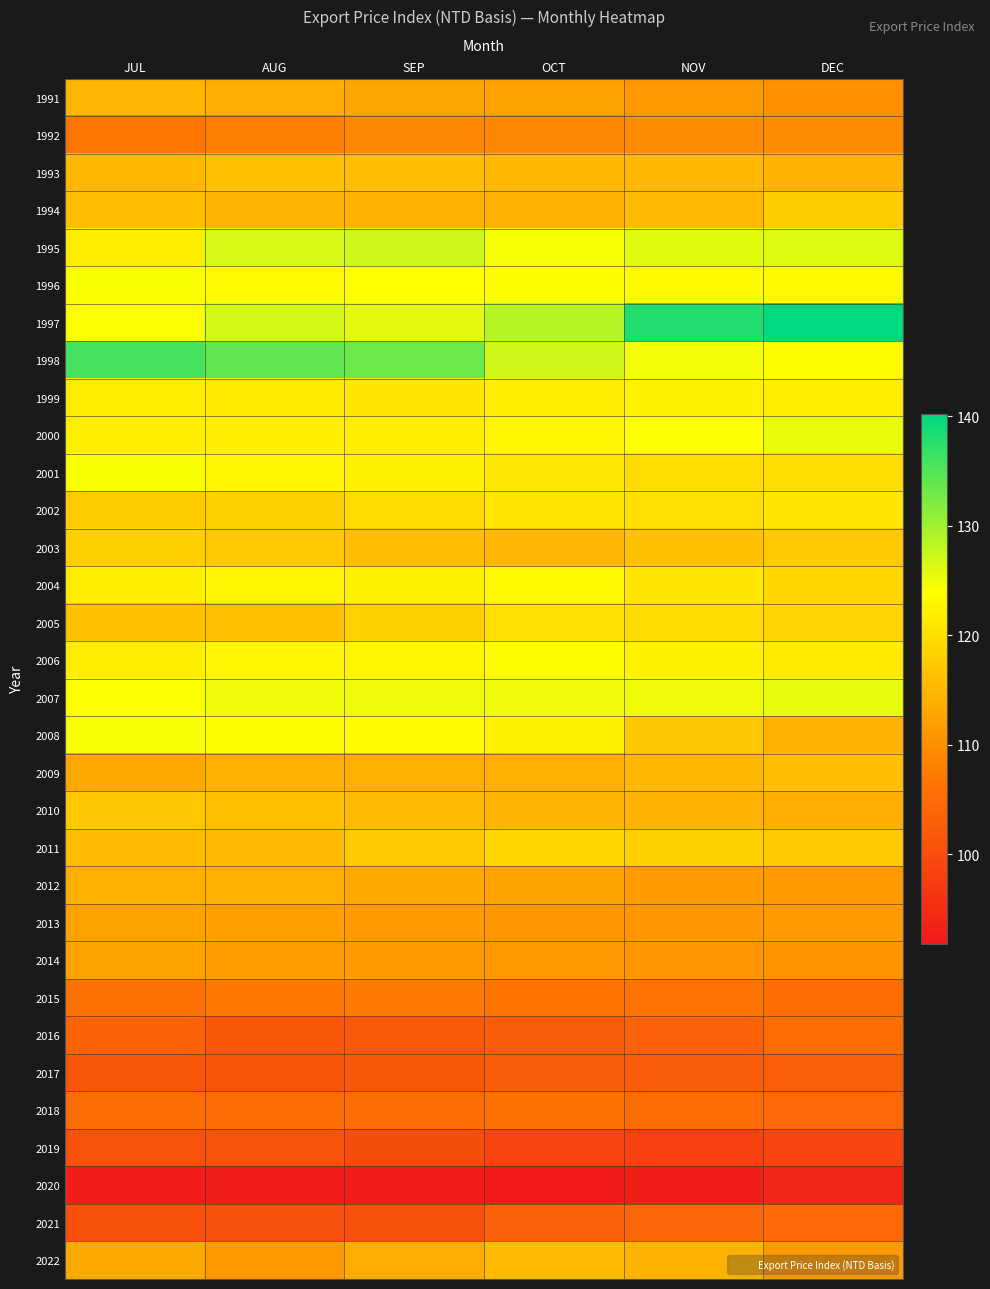

How many categories are shown in the chart?

6